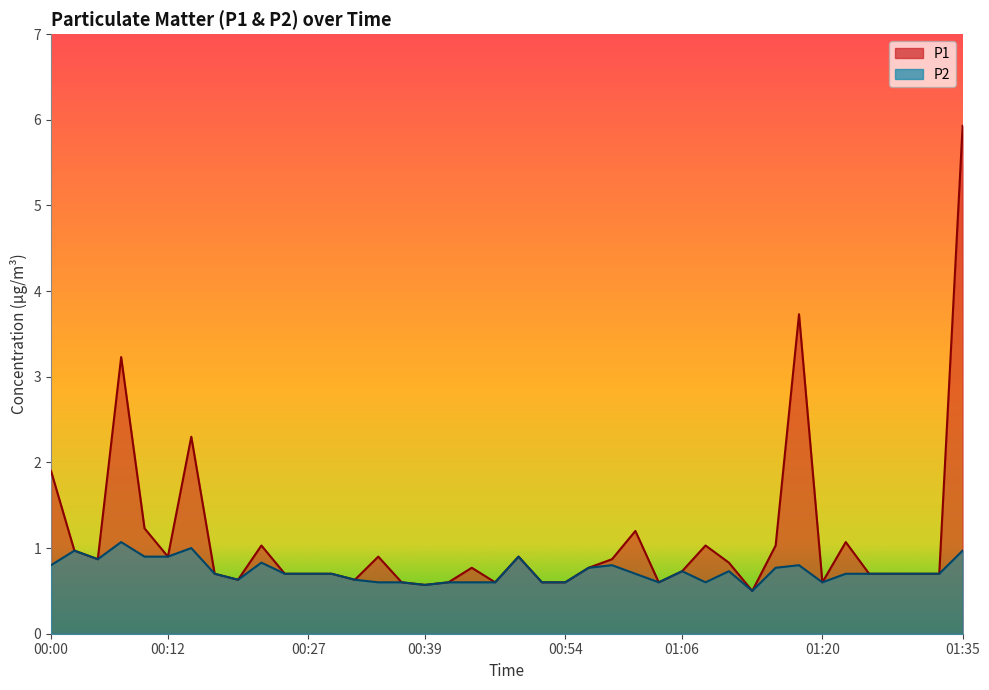

Rank the series by their maximum value, from lowest to highest.

P2, P1